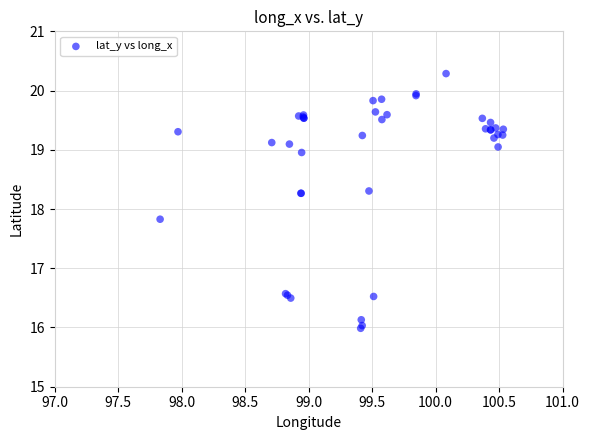

What Y value in the scatter plot is closest to 18?

17.8